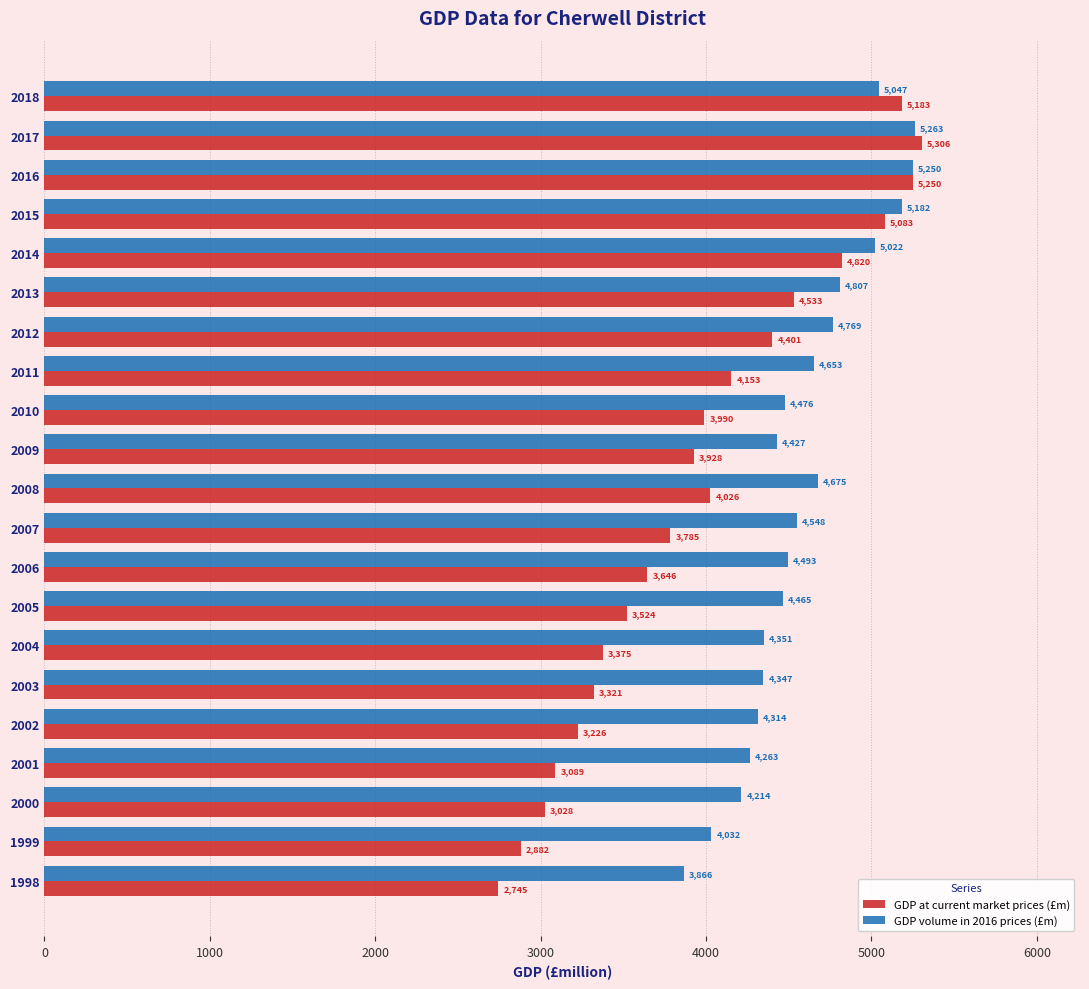

What is the spread (max minus min) of values at 2000?

1186